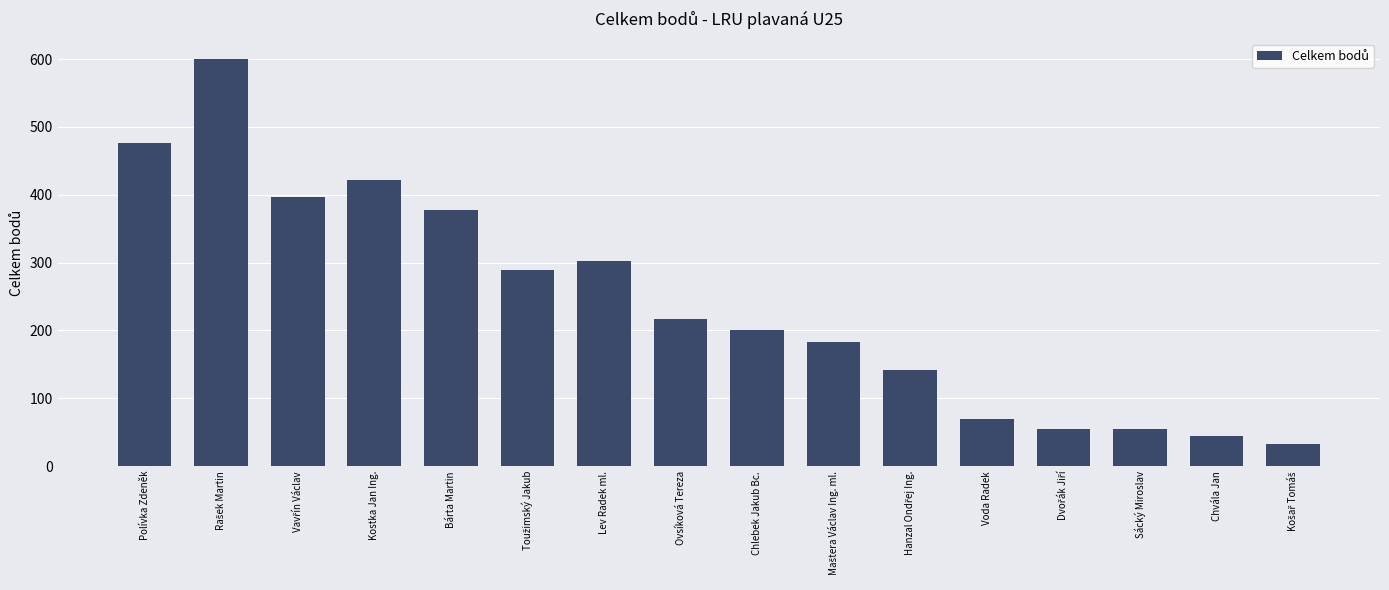

At which label is the value closest to 316?

Lev Radek ml.